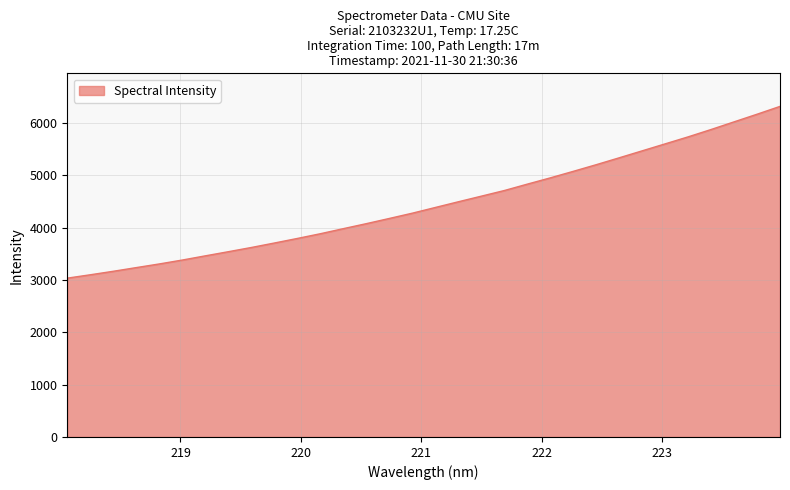

What is the difference between the maximum and minimum values?

3282.5